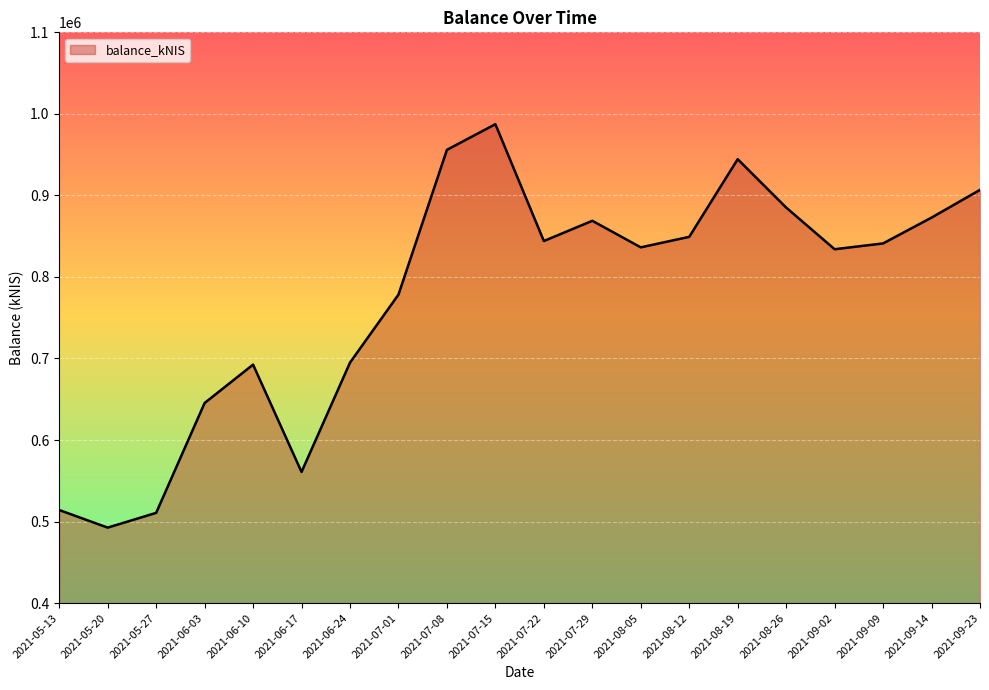

What is the difference between the values at 2021-09-14 and 2021-07-01?

94468.6